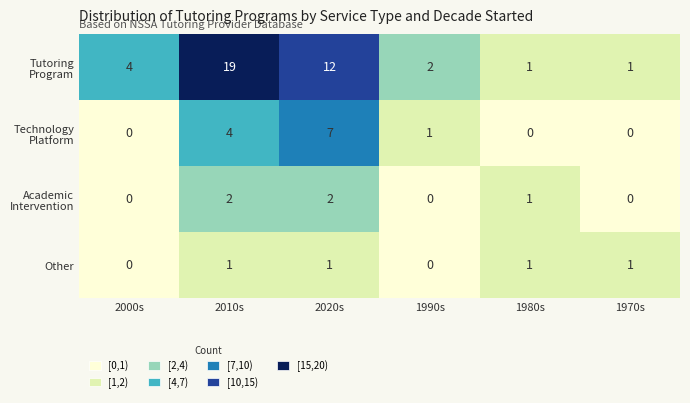

How many Other values are between 0 and 1?

6